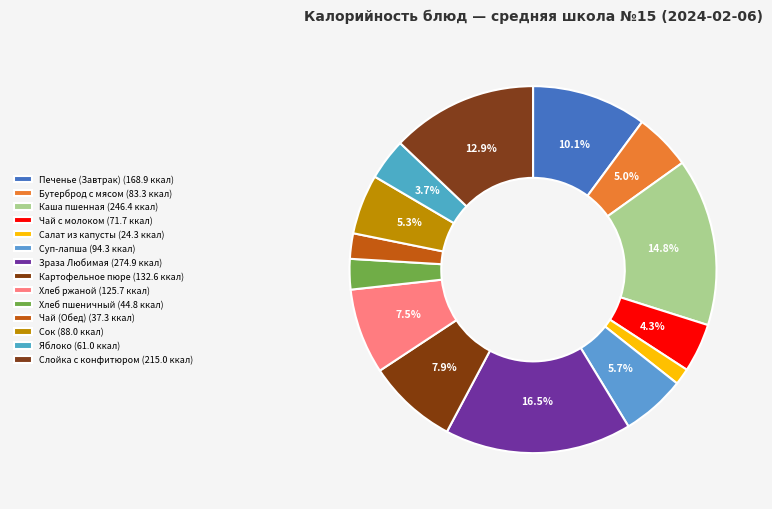

How many slices are in this pie chart?

14